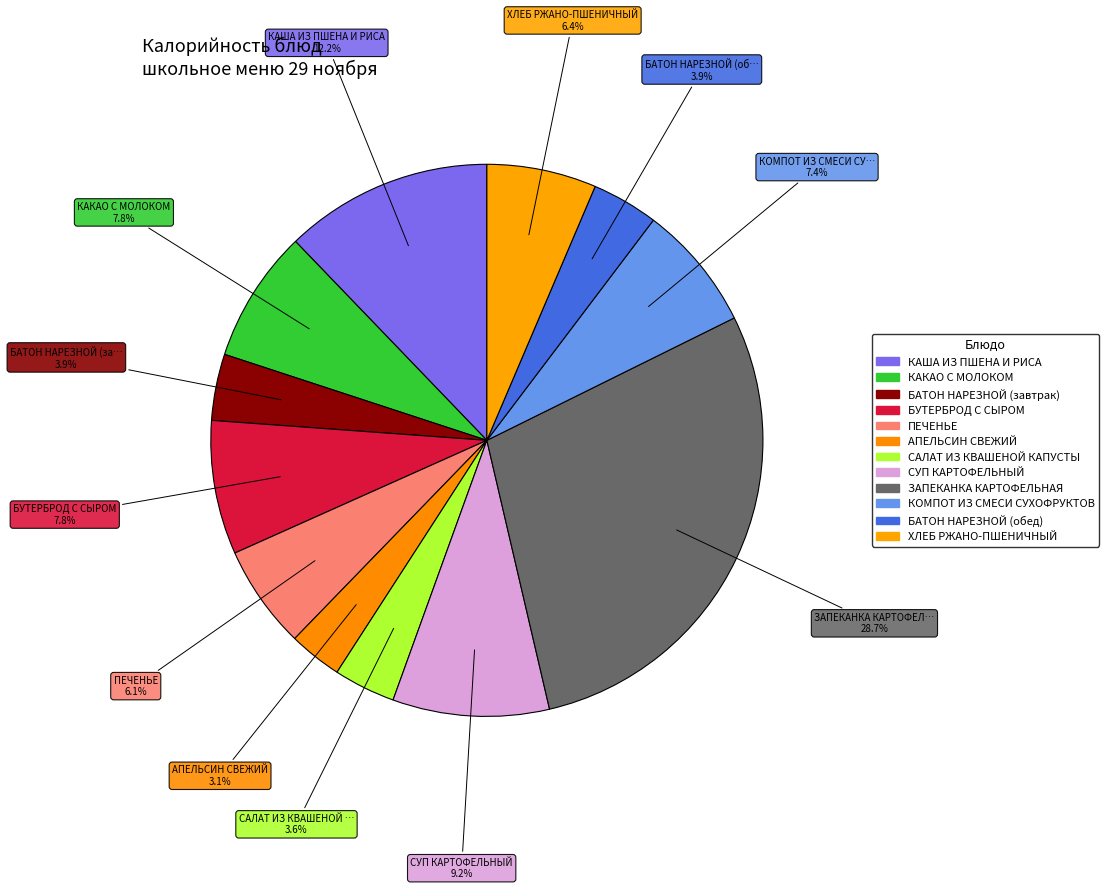

Combined, what portion of the pie is САЛАТ ИЗ КВАШЕНОЙ КАПУСТЫ and БУТЕРБРОД С СЫРОМ?

11.5%